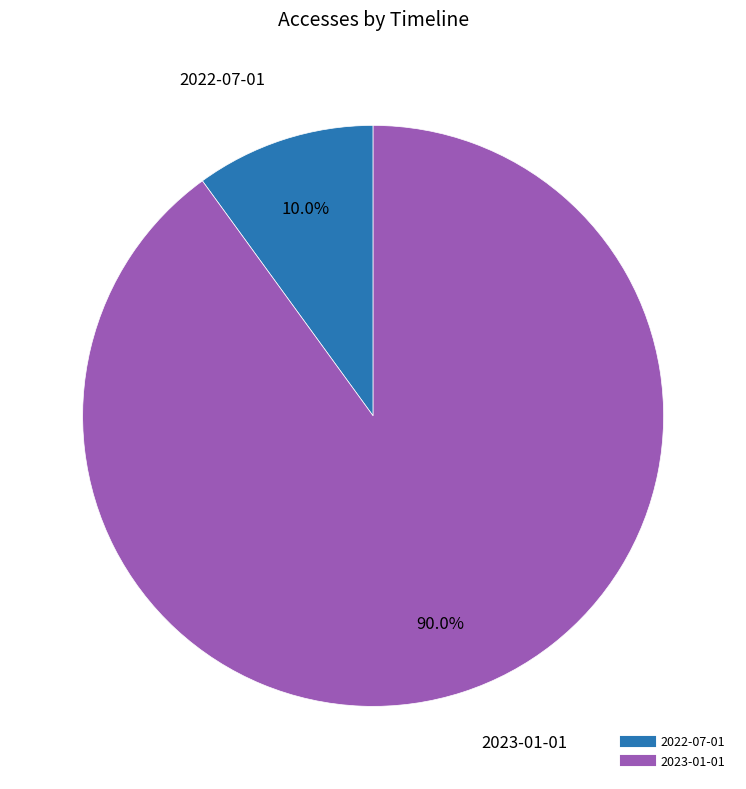

How many segments does this pie chart have?

2